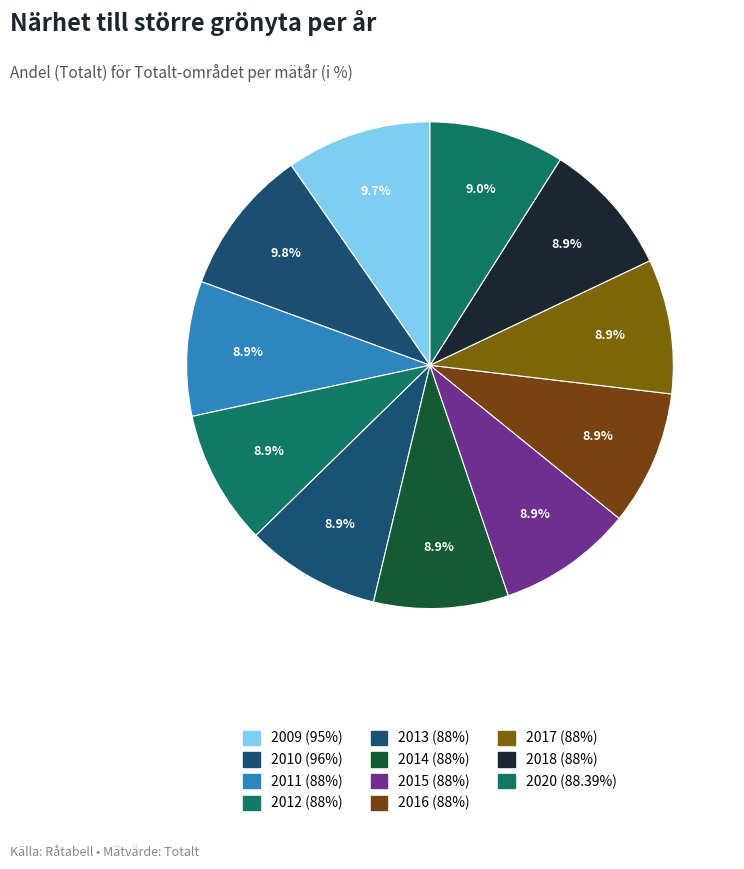

Which category has the smallest portion of the pie?

2011